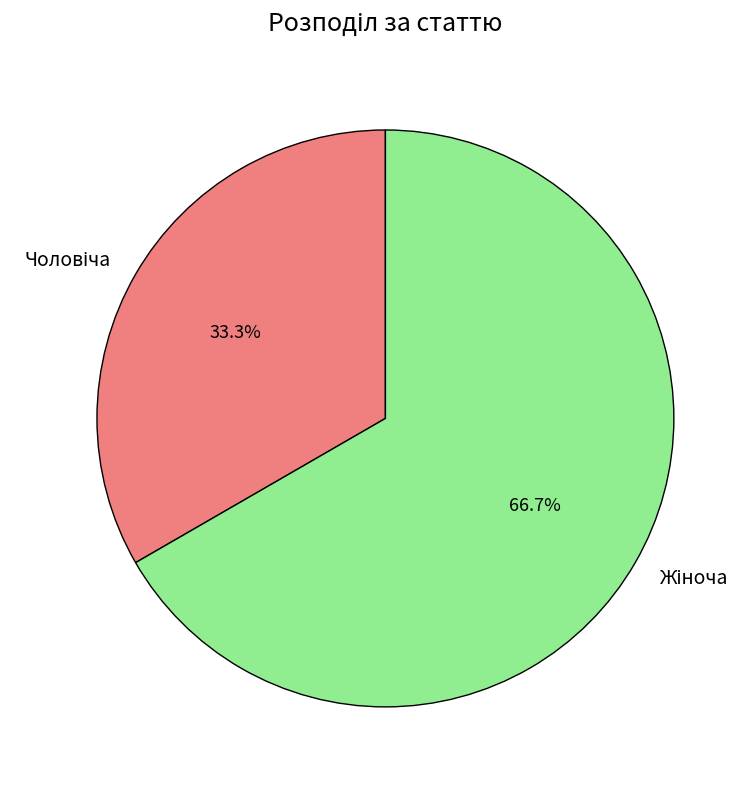

Does Чоловіча represent more than half of the total?

No